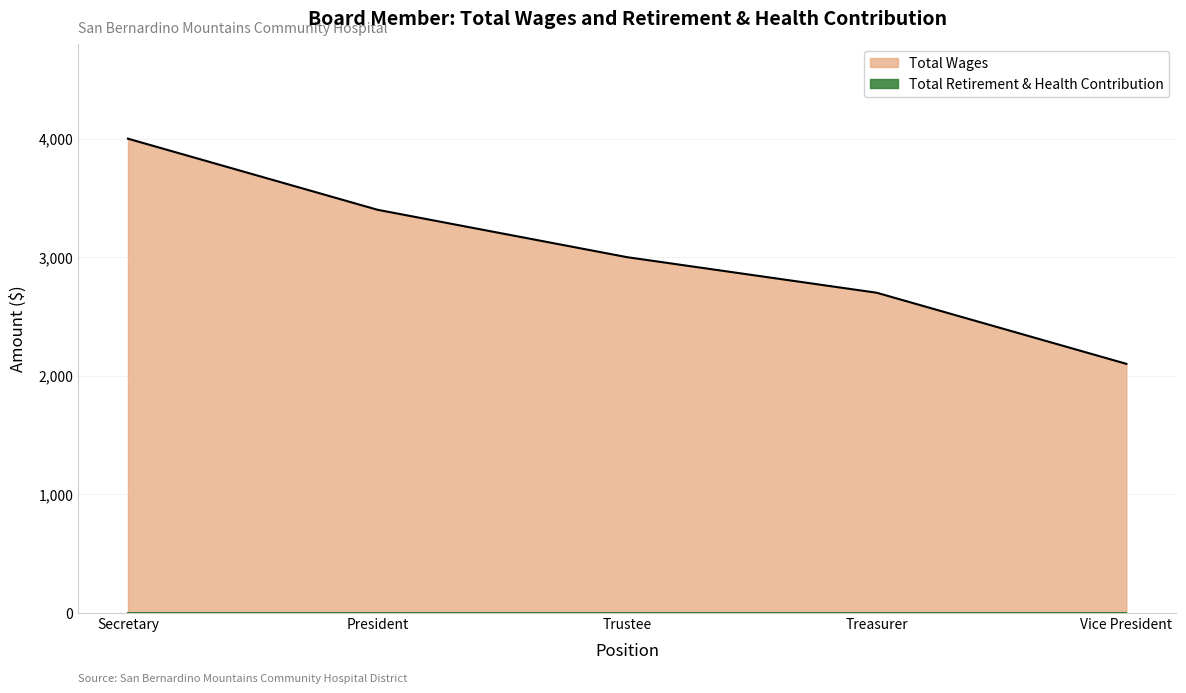

Reading left to right, list all the values displayed in this chart.

4000	3400	3000	2700	2100